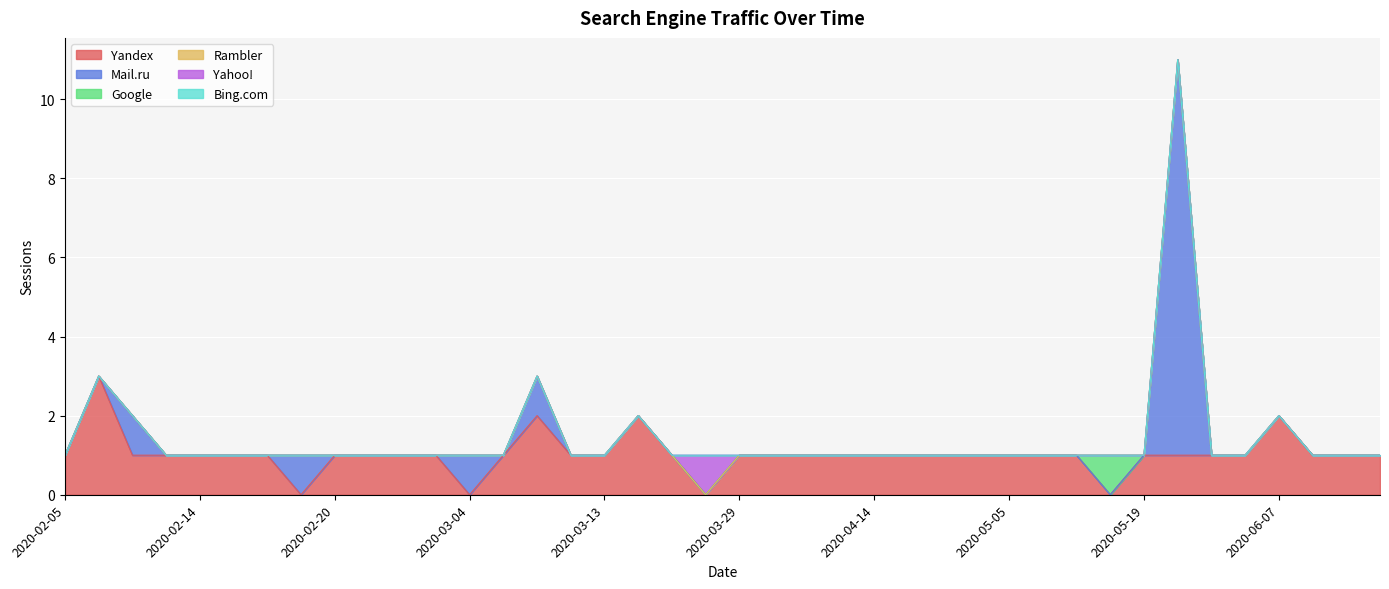

How many data points in Yahoo! are above 0?

1